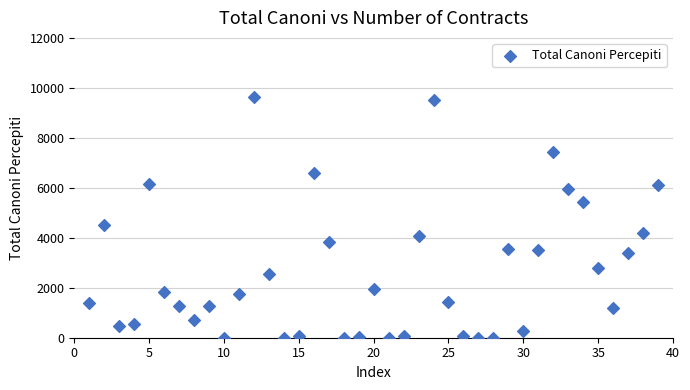

What Y value in the scatter plot is closest to 4821?

4513.5